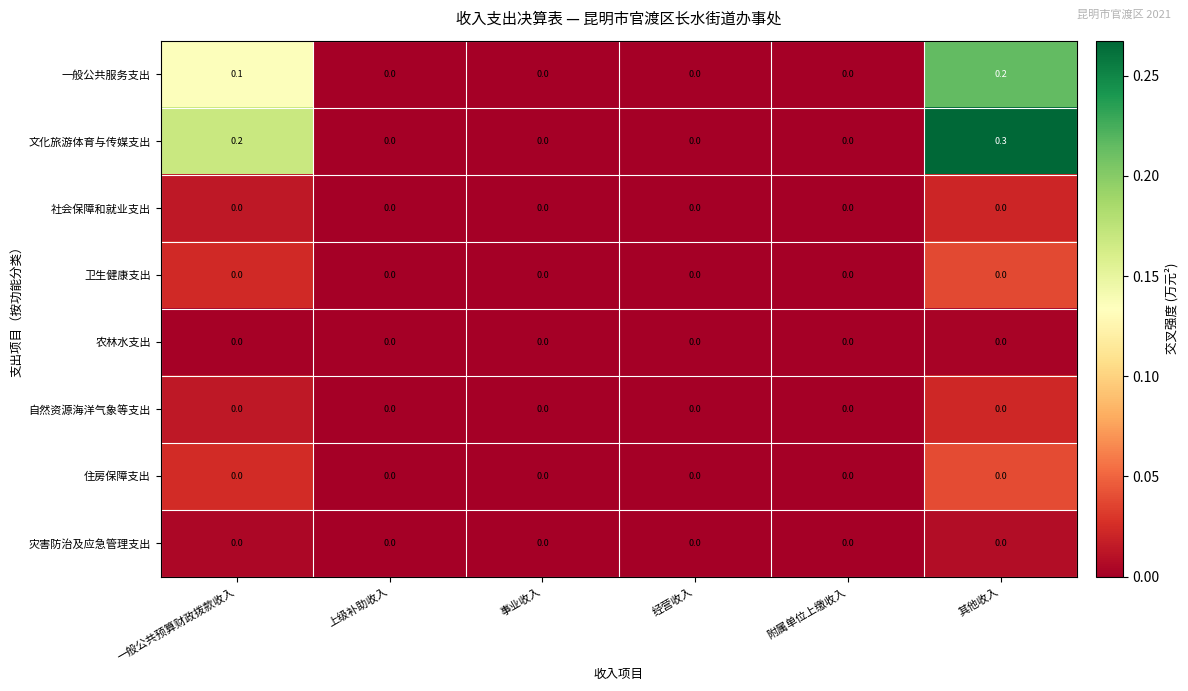

What value does the 文化旅游体育与传媒支出 series have at 其他收入?

0.3